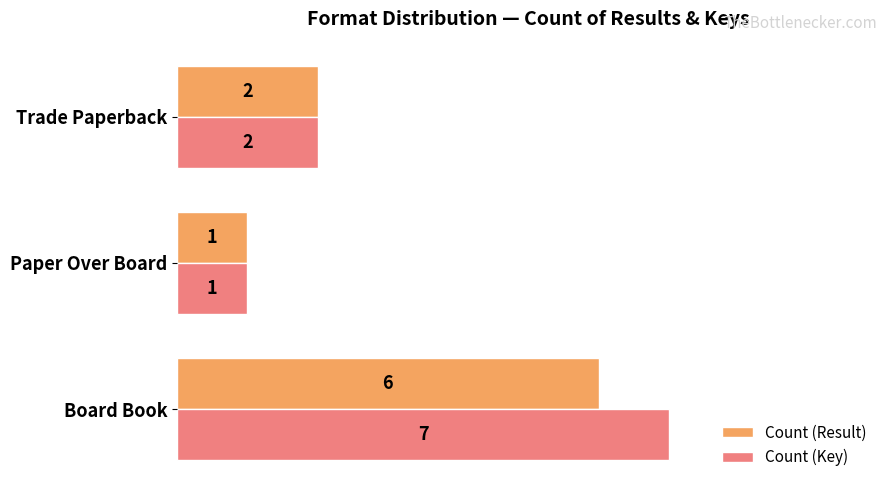

What is the smallest value displayed?

1